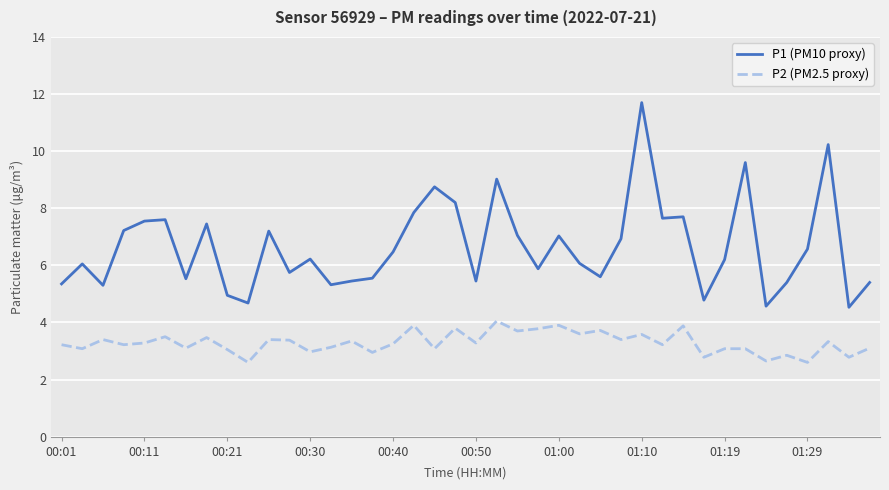

Rank the series by their maximum value, from lowest to highest.

P2 (PM2.5 proxy), P1 (PM10 proxy)